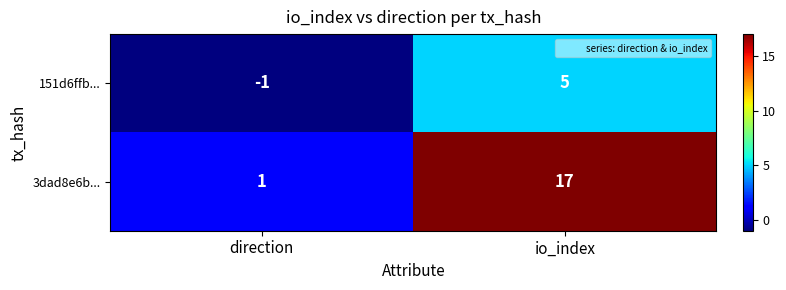

Rank the series at io_index from highest to lowest value.

3dad8e6b..., 151d6ffb...